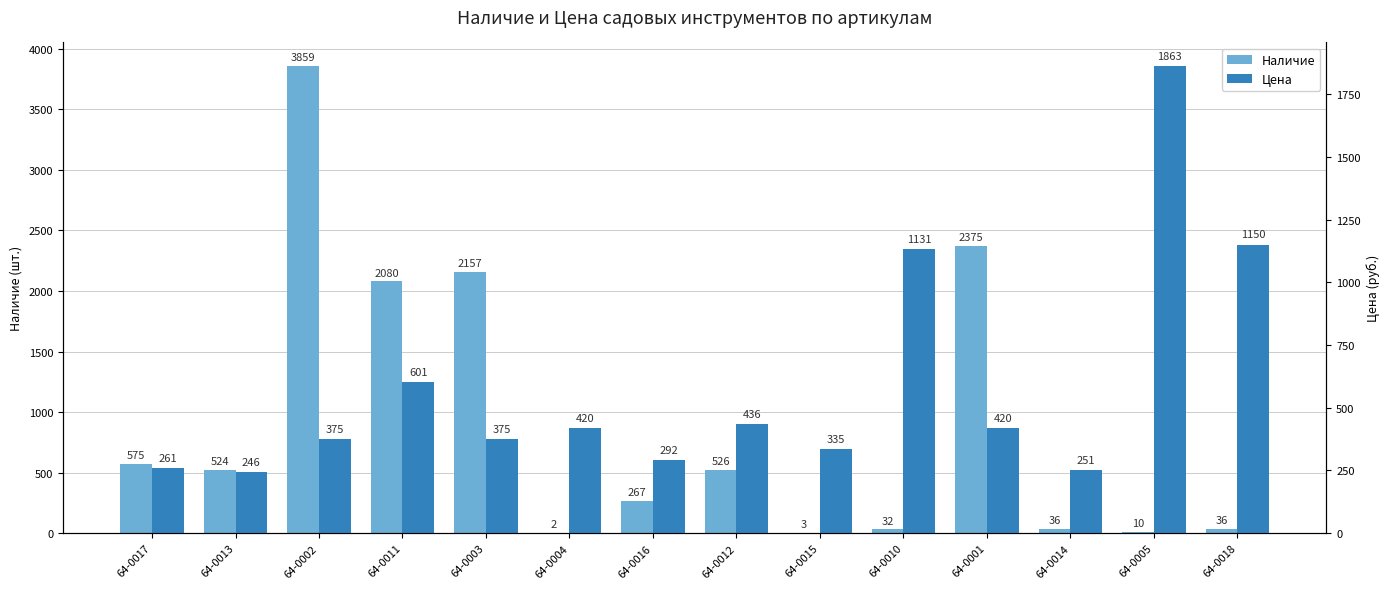

Reading right to left, what are all the values shown in this chart?

Наличие: 36.0	10.0	36.0	2375.0	32.0	3.0	526.0	267.0	2.0	2157.0	2080.0	3859.0	524.0	575.0
Цена: 1150.5	1862.6	251.4	419.9	1131.2	335.2	436.5	291.9	419.9	374.9	601.0	374.9	245.7	260.7